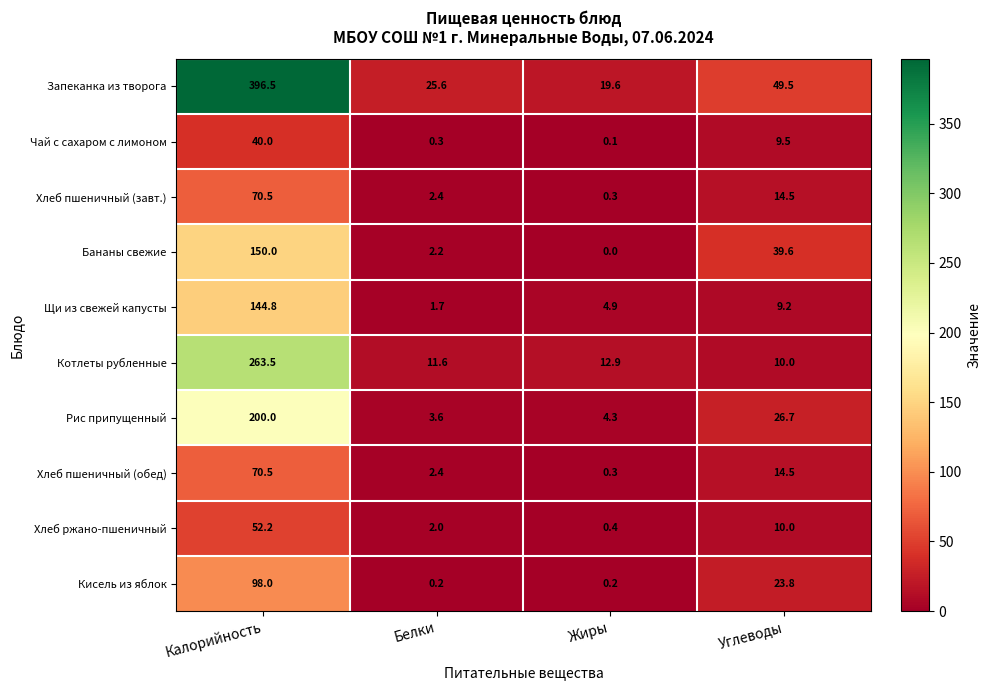

What value does the Хлеб пшеничный (обед) series have at Калорийность?

70.5